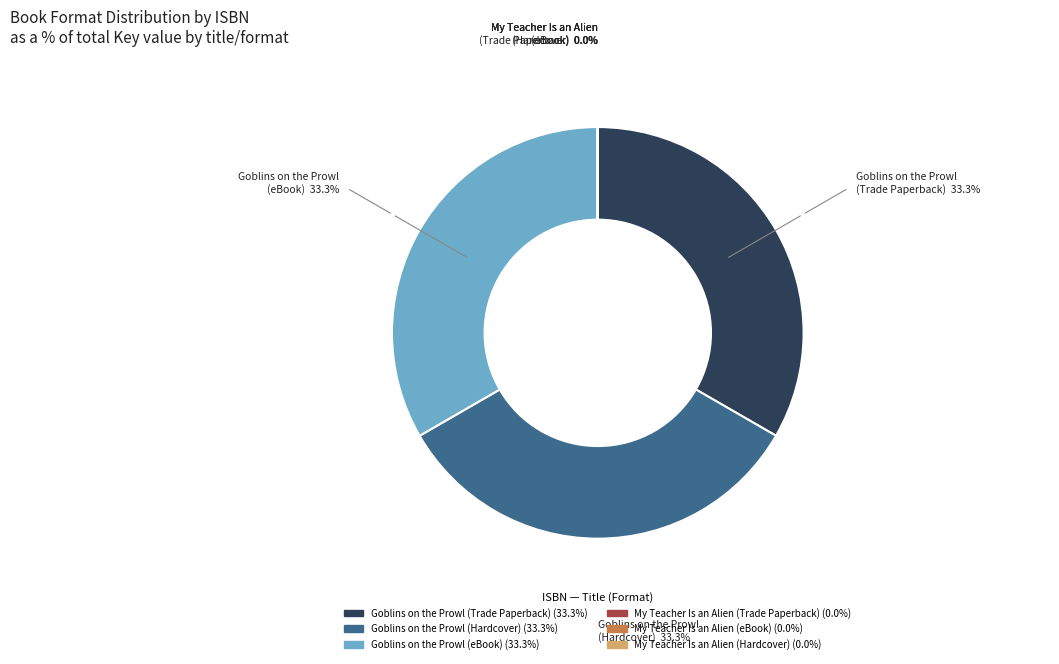

Is there any slice that represents more than half of the pie?

No